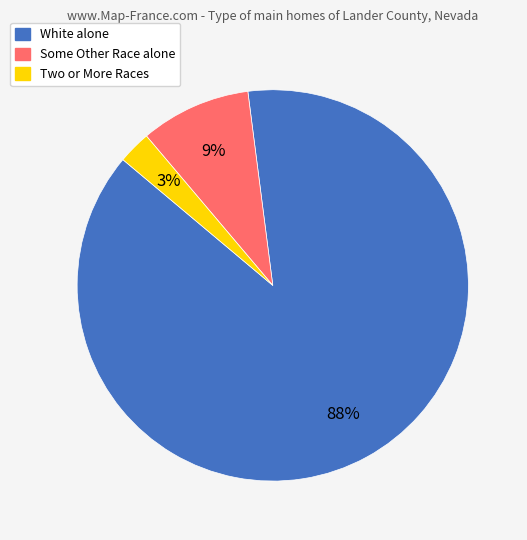

Count the number of slices in the pie.

3